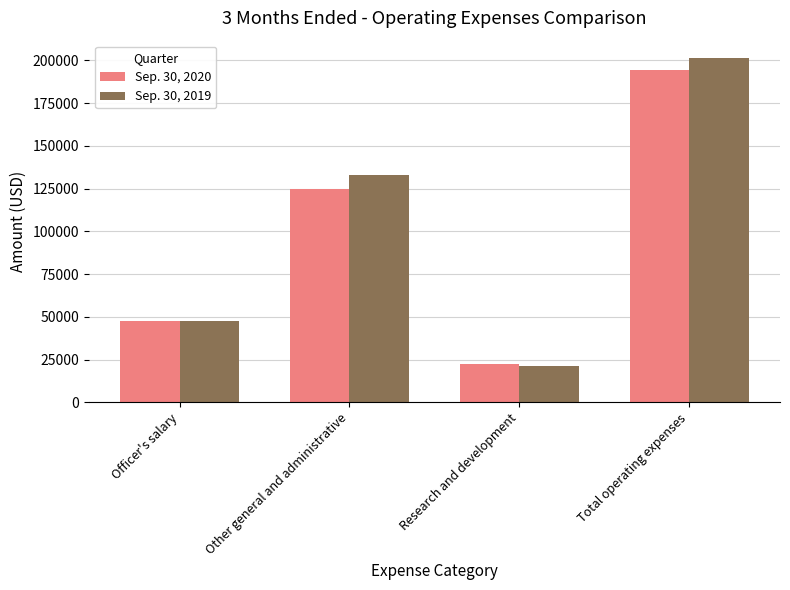

How many groups of bars are there?

4